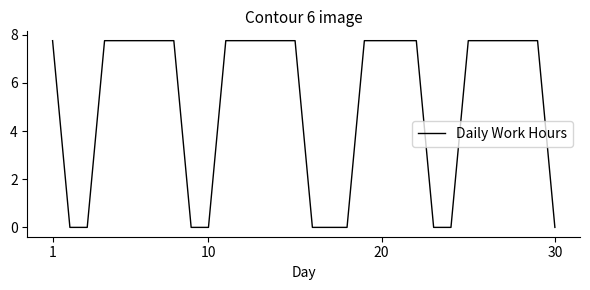

What is the greatest value displayed?

7.8